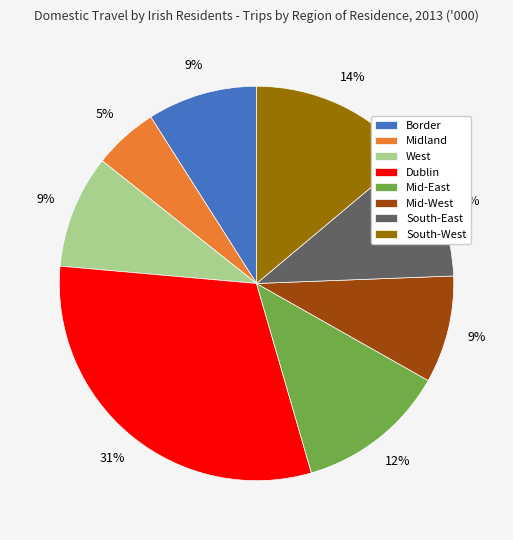

Is there any slice that represents more than half of the pie?

No